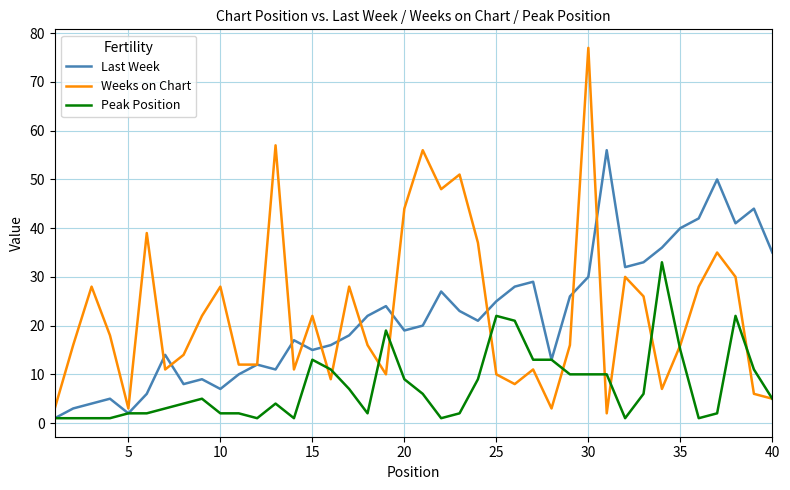

Is this an area chart (filled region under the line)?

No